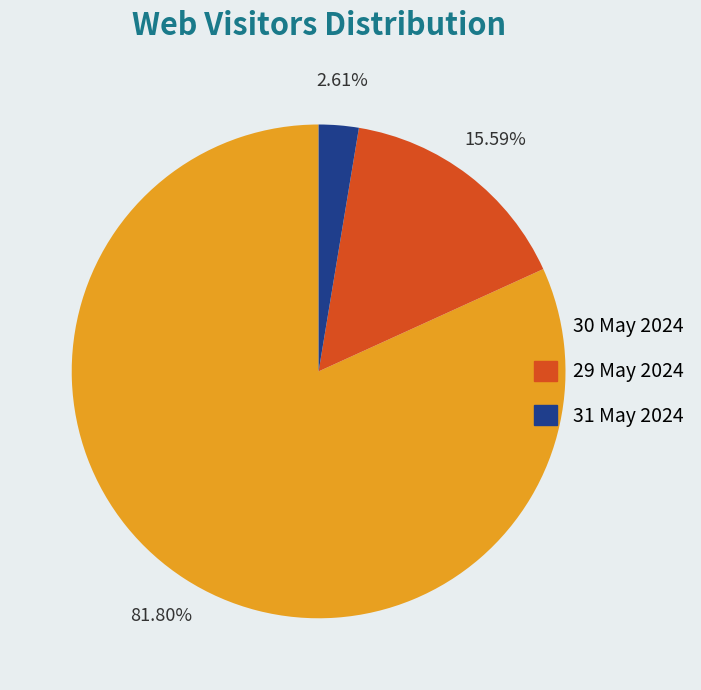

Rank the categories by value from highest to lowest.

30 May 2024, 29 May 2024, 31 May 2024